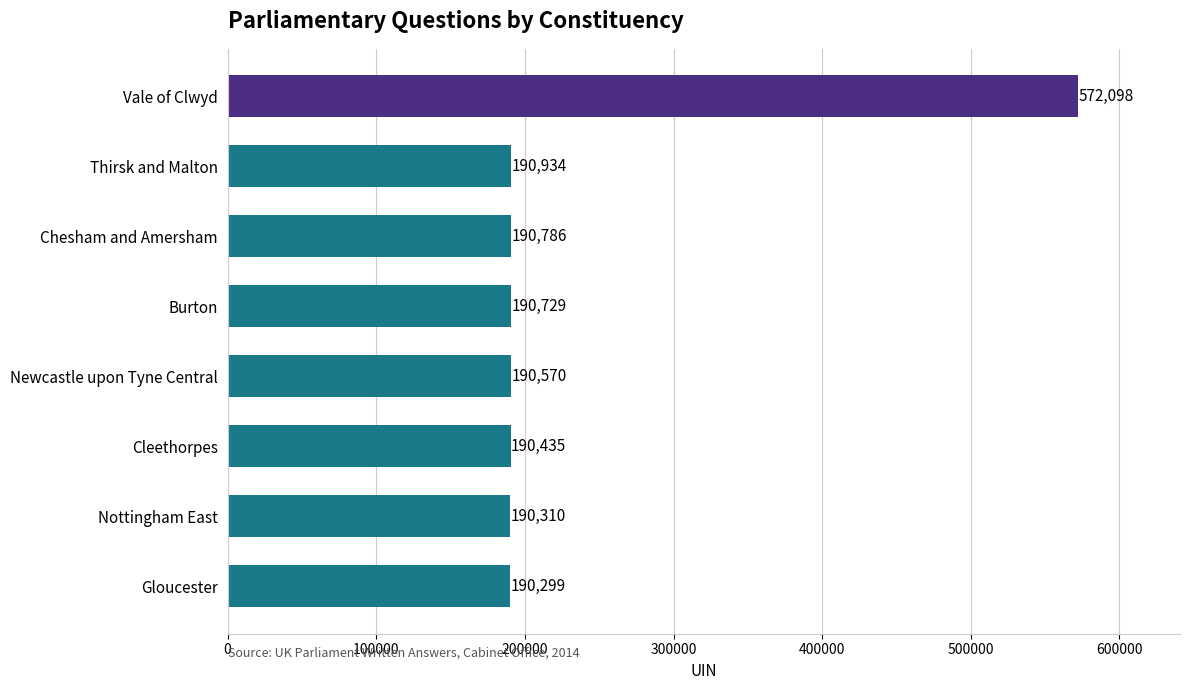

How many categories are shown in the chart?

8